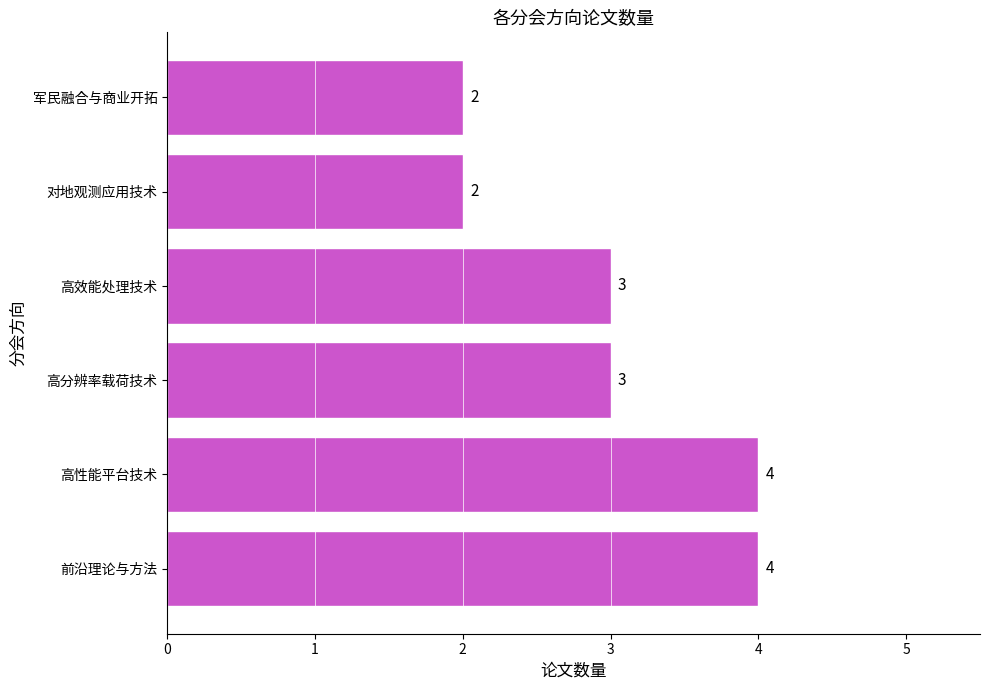

What is the ratio of the value at 高性能平台技术 to the value at 前沿理论与方法?

1.0